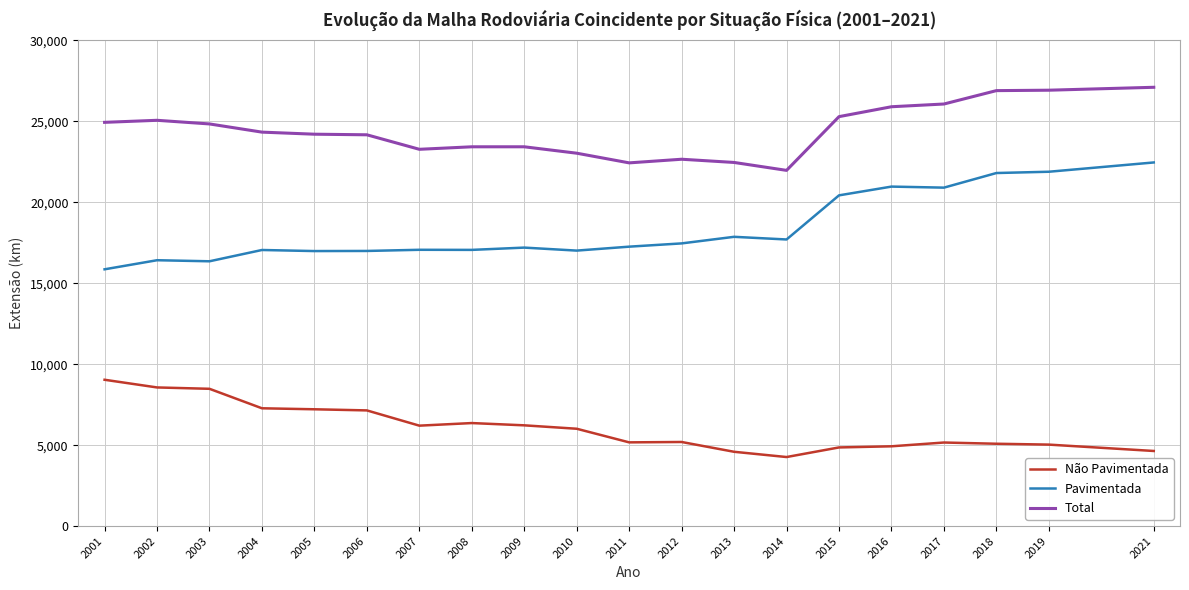

The value of Não Pavimentada at 2014 is 973.7. True or false?

False